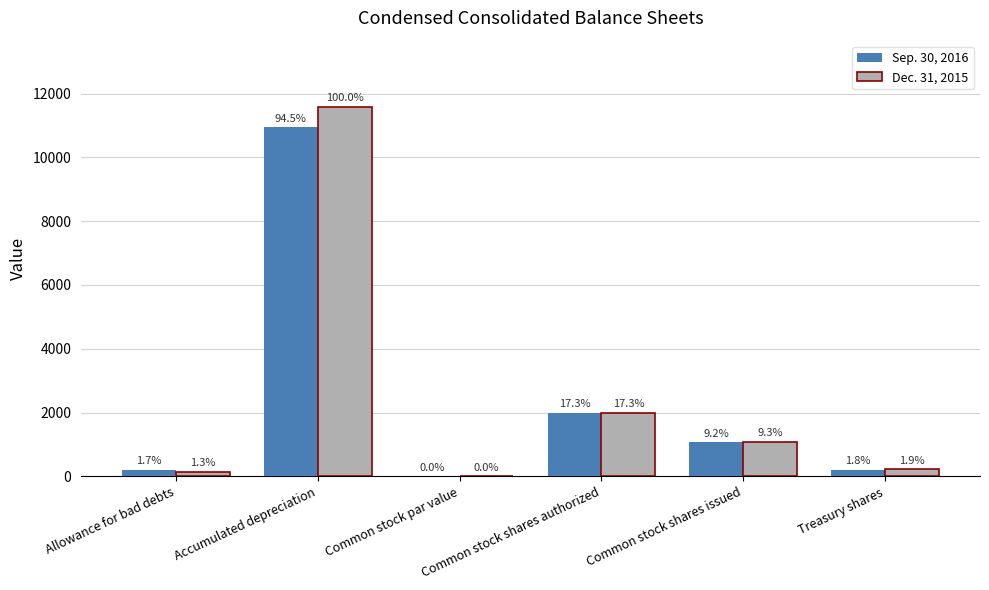

What are all the series names shown in the legend?

Sep. 30, 2016, Dec. 31, 2015